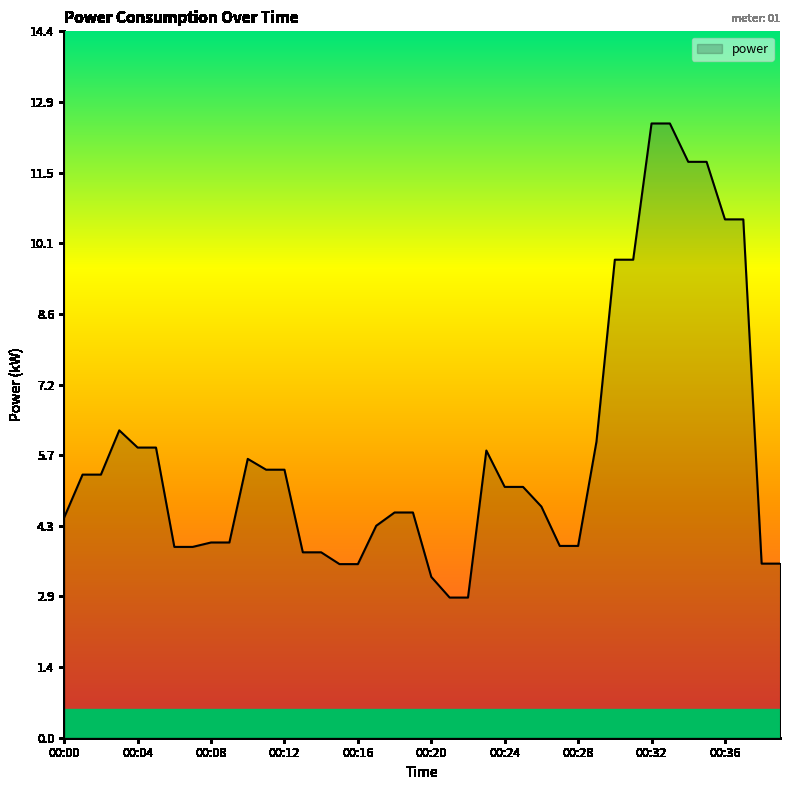

What is the smallest value displayed?

2.9